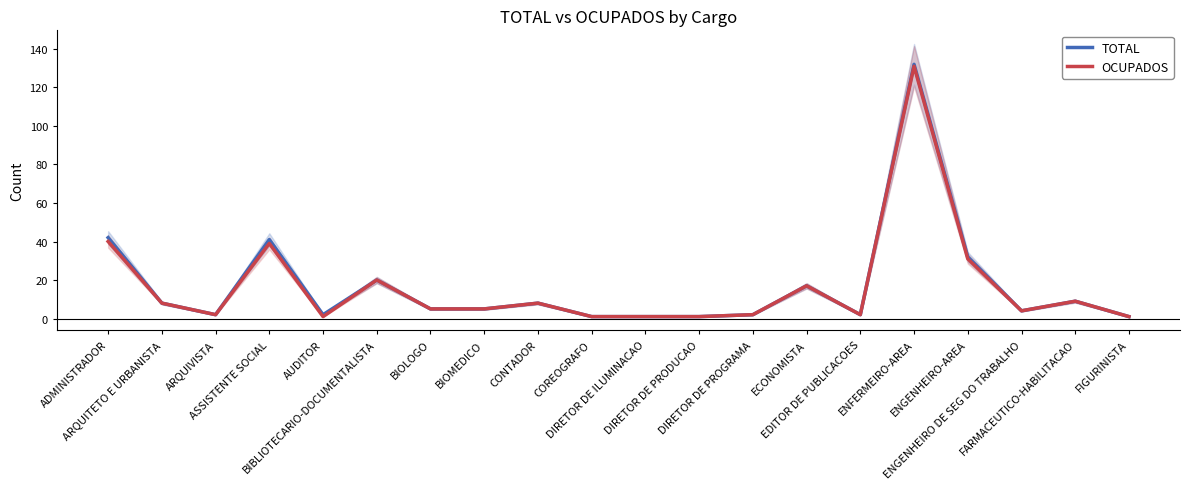

Is it true that OCUPADOS equals 1 at AUDITOR?

True